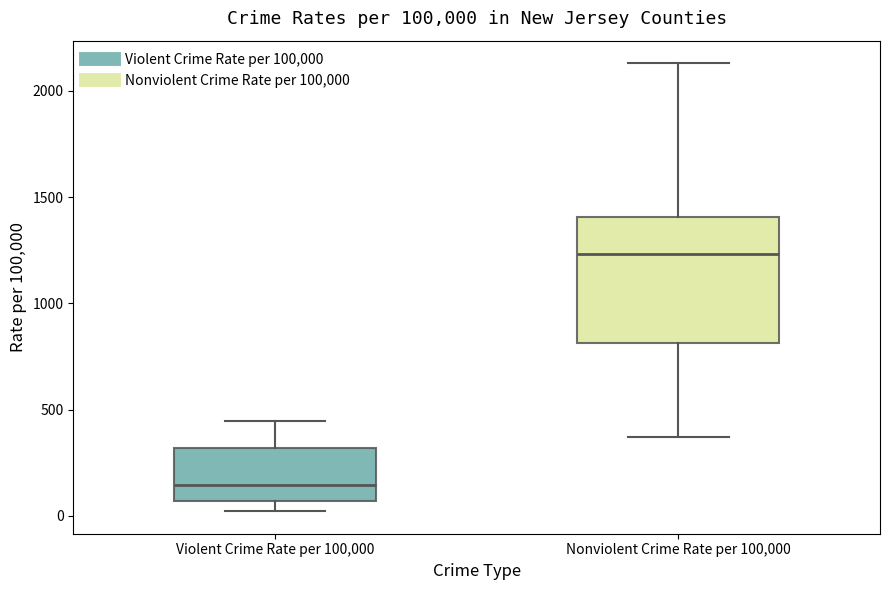

Reading left to right, read every box against the y-axis: the position of its median line, the range the box covers, and the ends of its whiskers. The values are not printed on the chart, so give them approximately, as read against the axis.

Violent Crime Rate per 100,000: median 150, box 50 to 300, whiskers 0 to 450
Nonviolent Crime Rate per 100,000: median 1250, box 800 to 1400, whiskers 350 to 2150